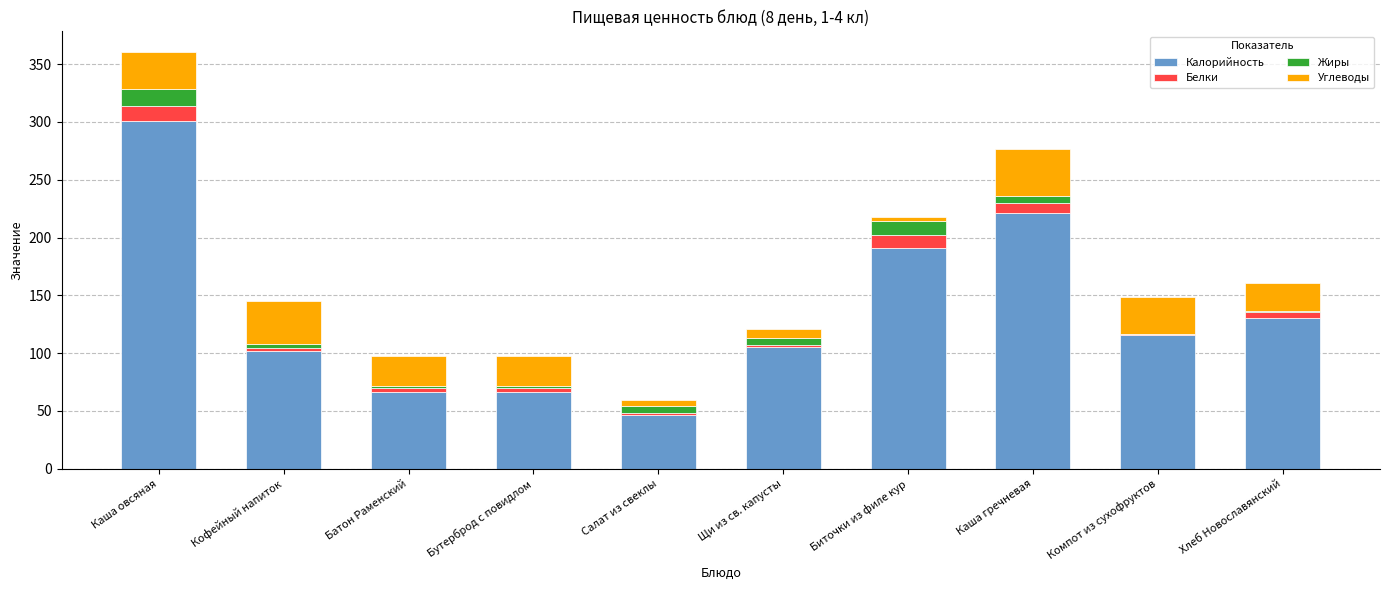

What is the maximum value for Калорийность?

301.1